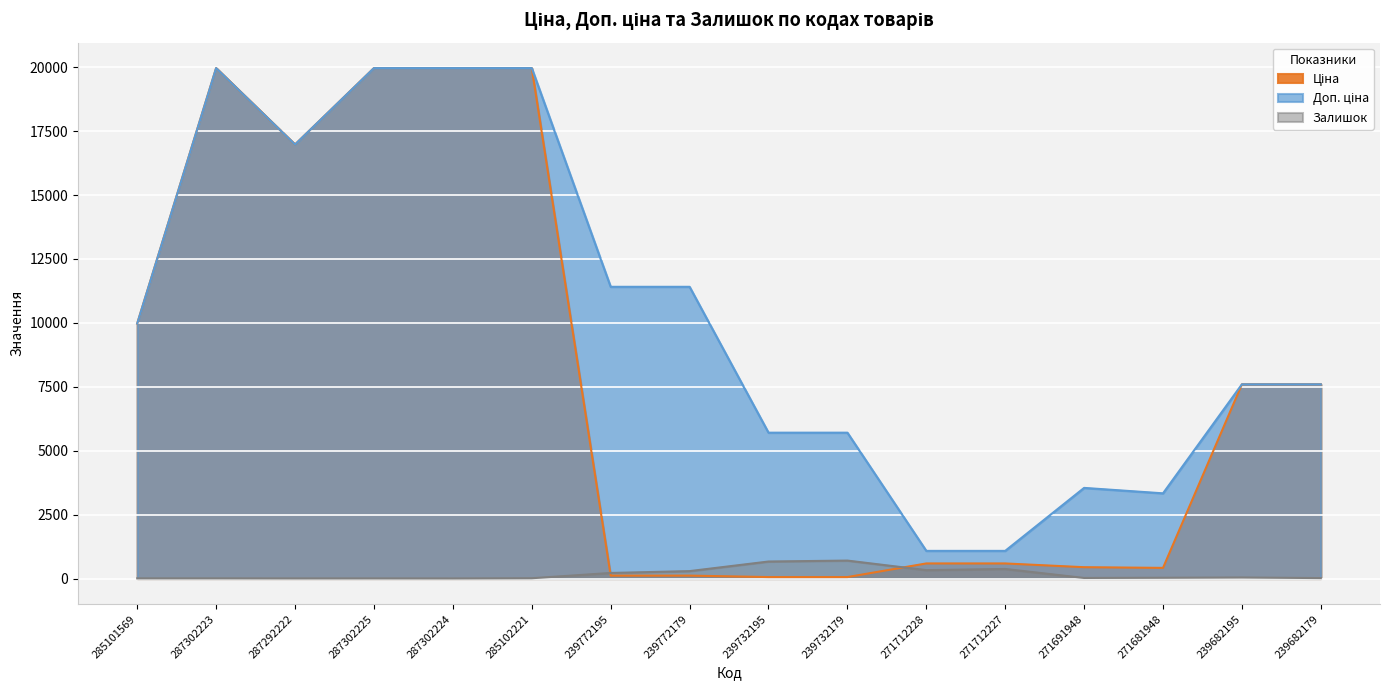

What is the lowest value of the Доп. ціна series?

1081.7